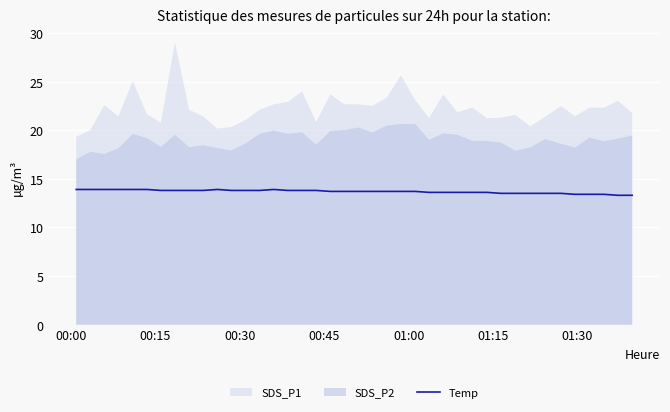

What is the maximum value for Temp?

13.9